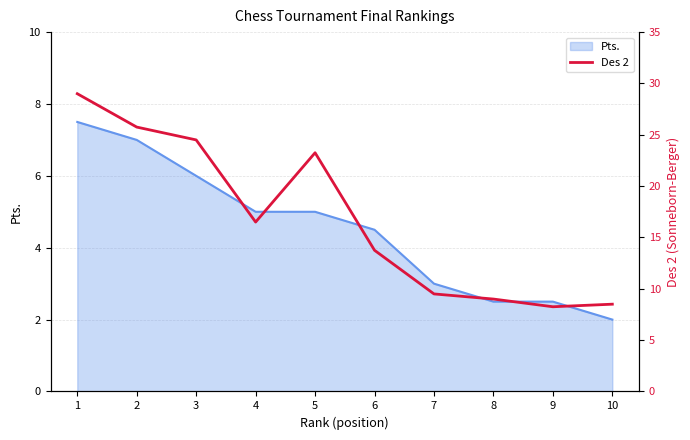

The value of Pts. at 4 is 7.6. True or false?

False